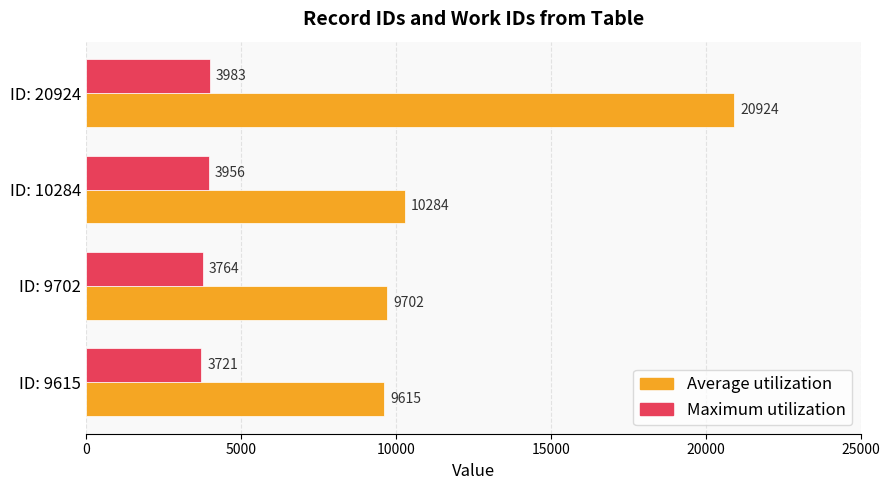

Which series has the widest spread of values?

Average utilization